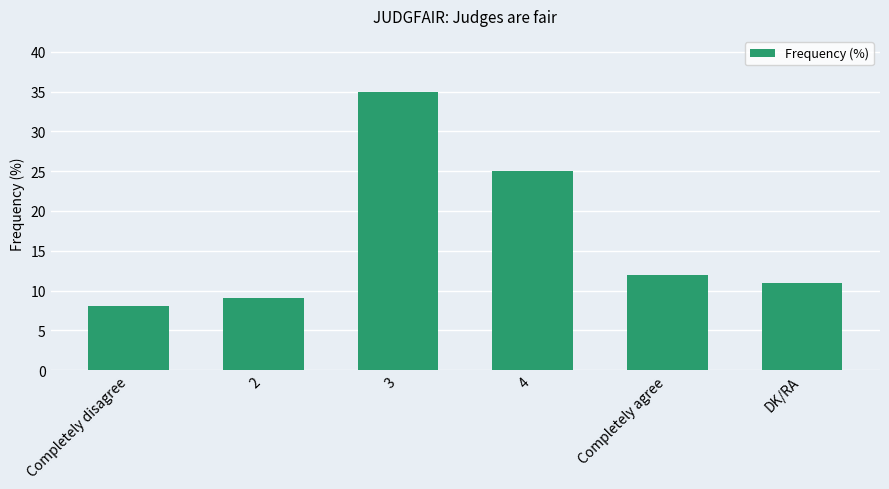

Reading left to right, transcribe all the data shown in this chart.

8	9	35	25	12	11